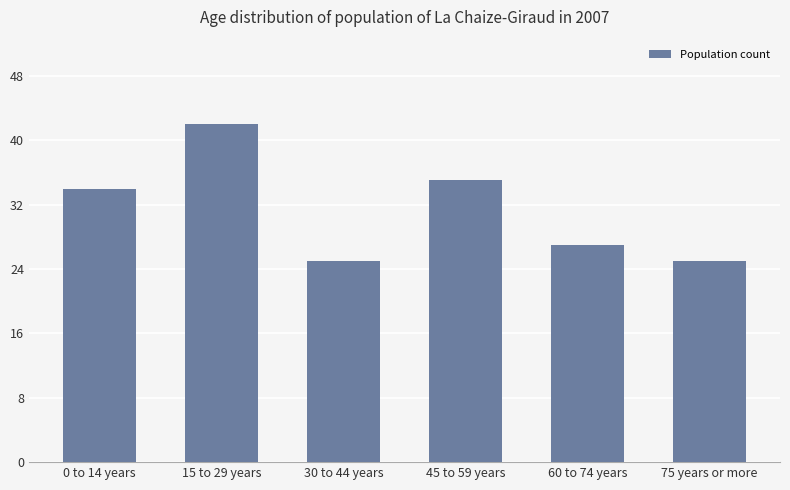

What is the greatest value displayed?

42